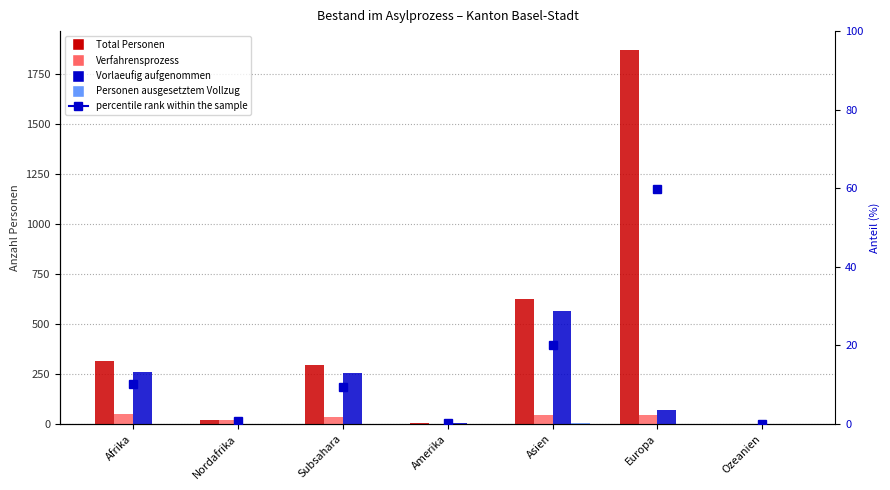

Reading left to right, extract all data points from this chart.

Total Personen: 316.0	20.0	294.0	3.0	624.0	1869.0	0.0
Verfahrensprozess: 50.0	17.0	33.0	1.0	43.0	43.0	0.0
Vorlaeufig aufgenommen: 259.0	1.0	256.0	2.0	563.0	71.0	0.0
Personen ausgesetztem Vollzug: 0.0	0.0	0.0	0.0	3.0	1.0	0.0
percentile rank within the sample: 10.1	0.6	9.4	0.1	20.0	59.8	0.0